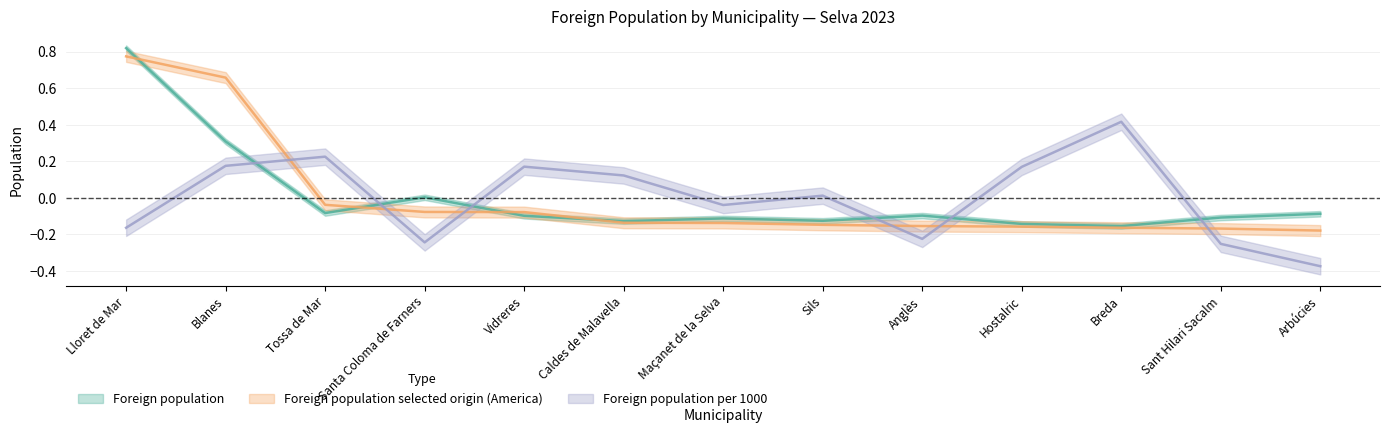

Where is the first local maximum for Foreign population?

Santa Coloma de Farners